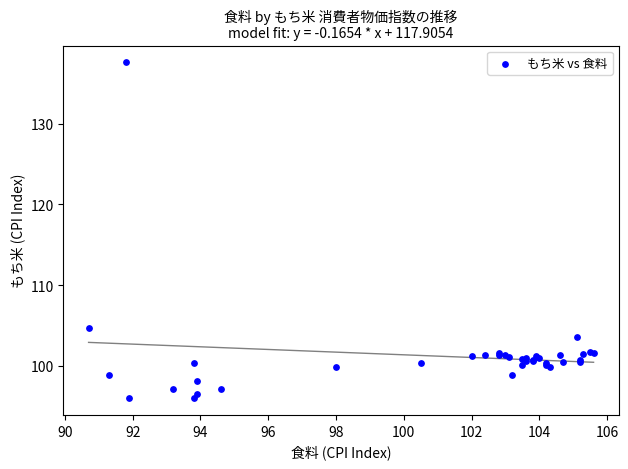

What Y value in the scatter plot is closest to 116?

104.7